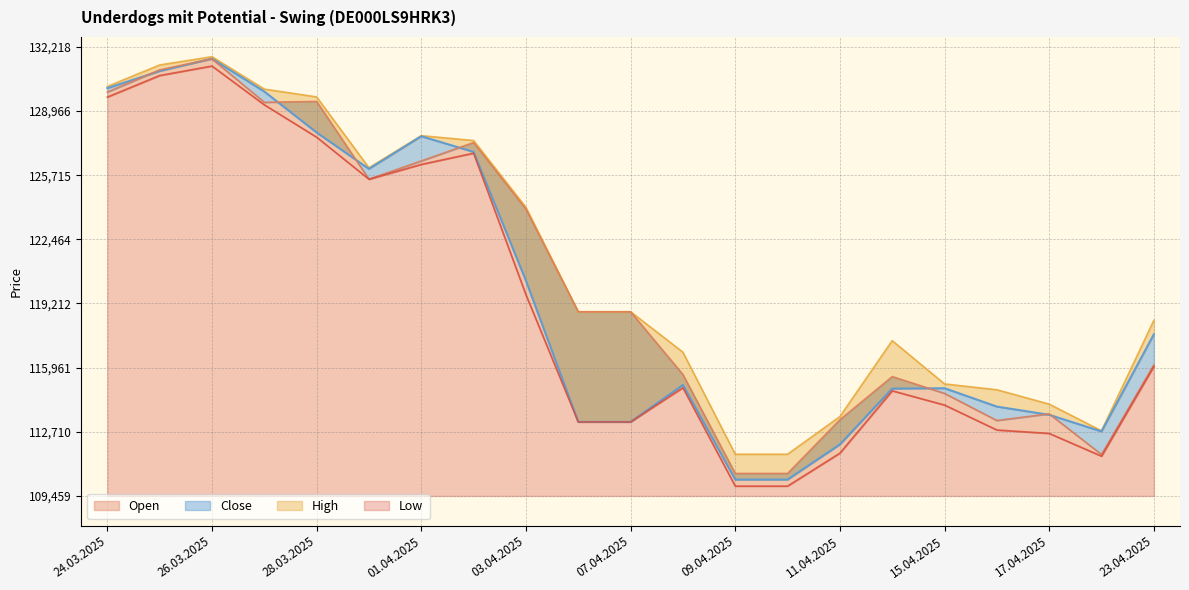

How many distinct data groups are displayed?

4